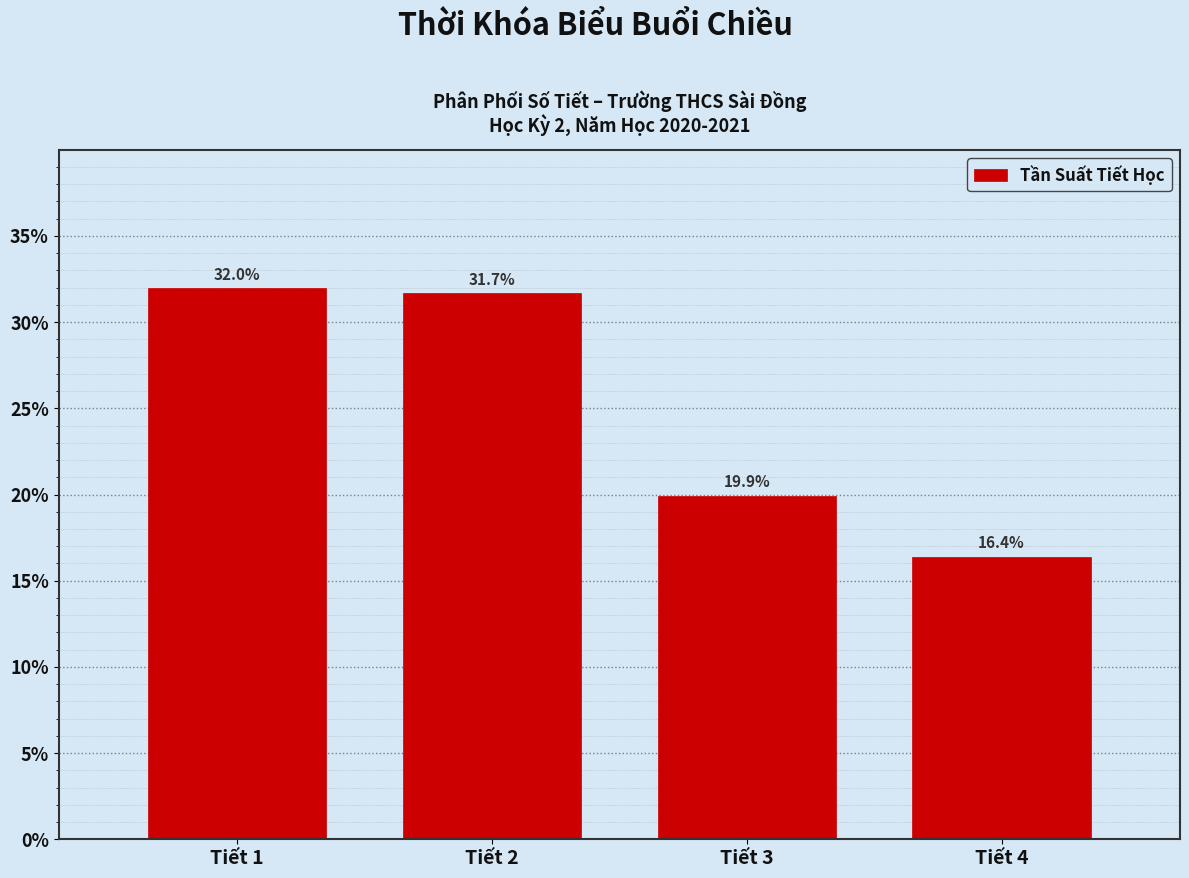

How tall is the bar that spans 1.5 to 2.5 on the x-axis?

31.7